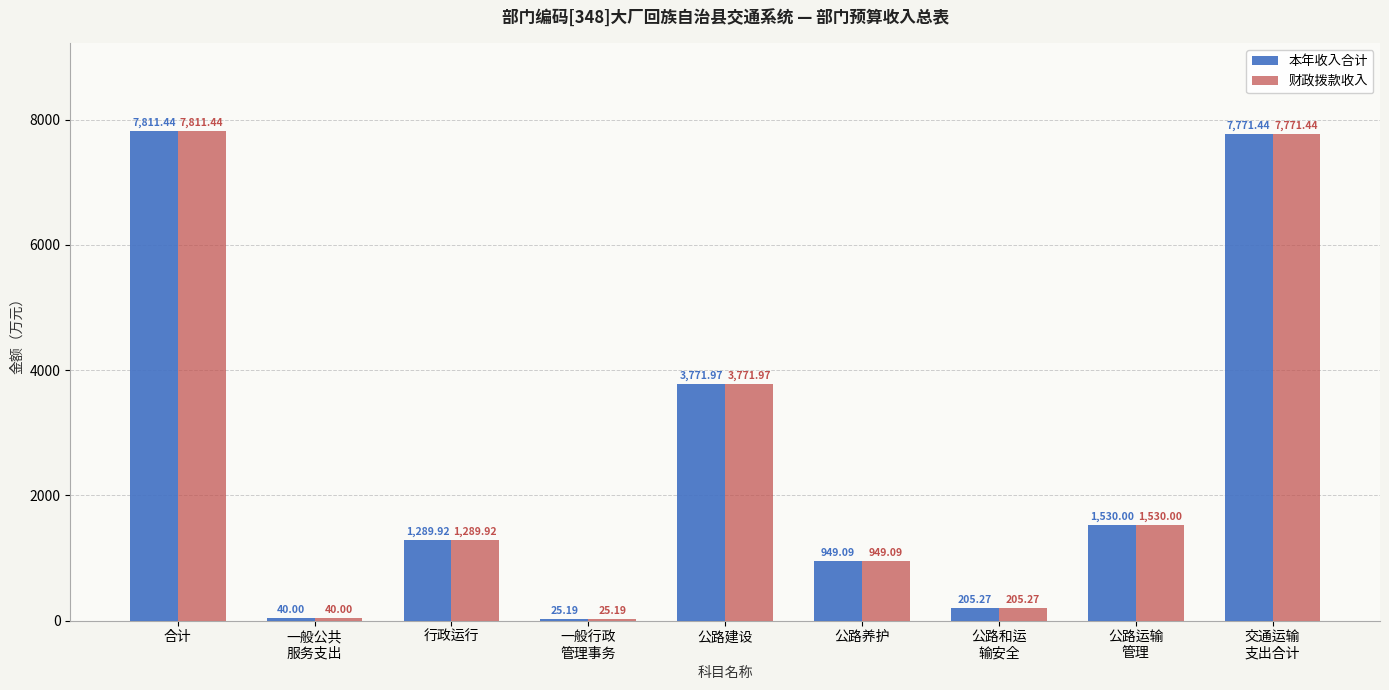

The value of 财政拨款收入 at 一般行政
管理事务 is 25.2. True or false?

True